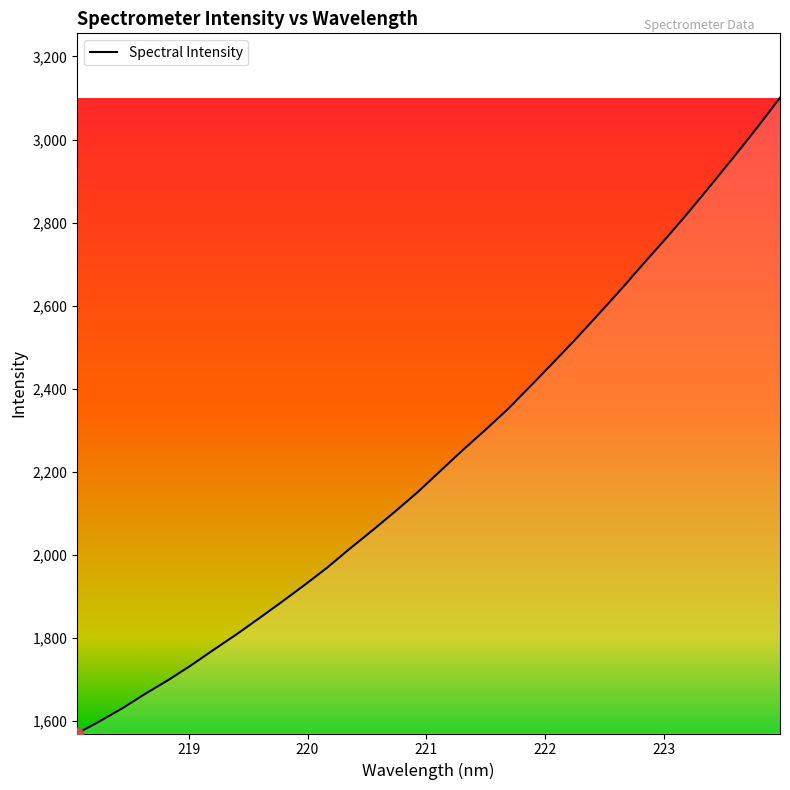

Is this an area chart (filled region under the line)?

No